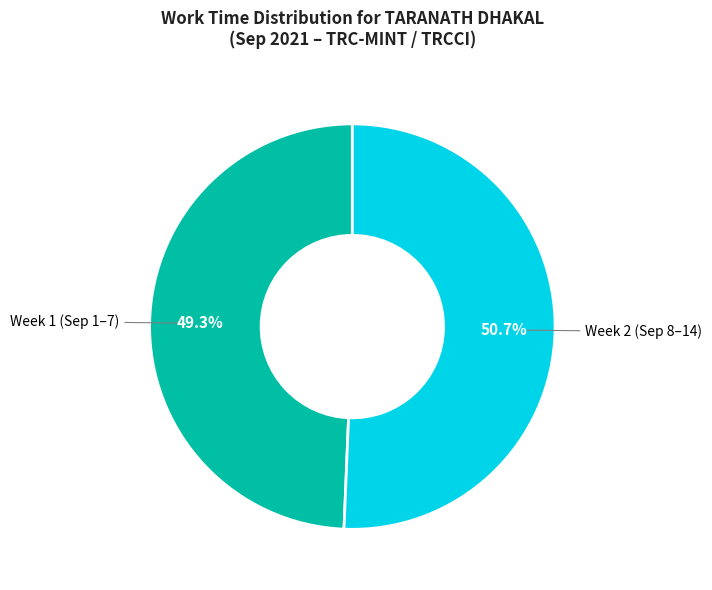

Is there a majority slice in this chart?

Yes